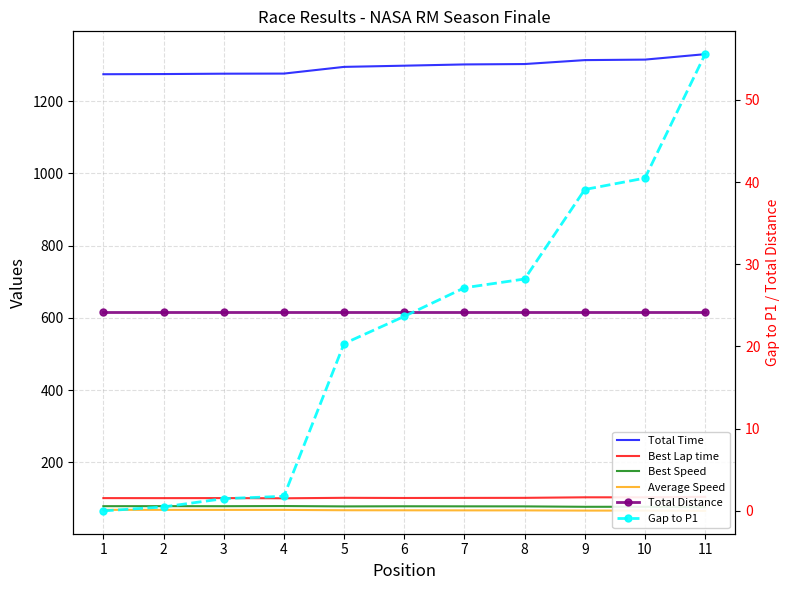

What is the greatest value displayed?

1330.4